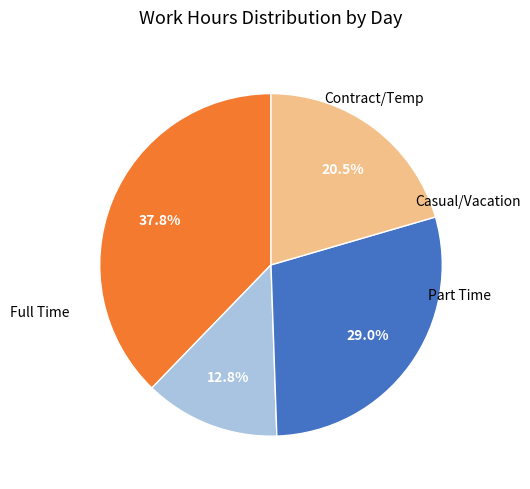

Does any single category account for the majority?

No